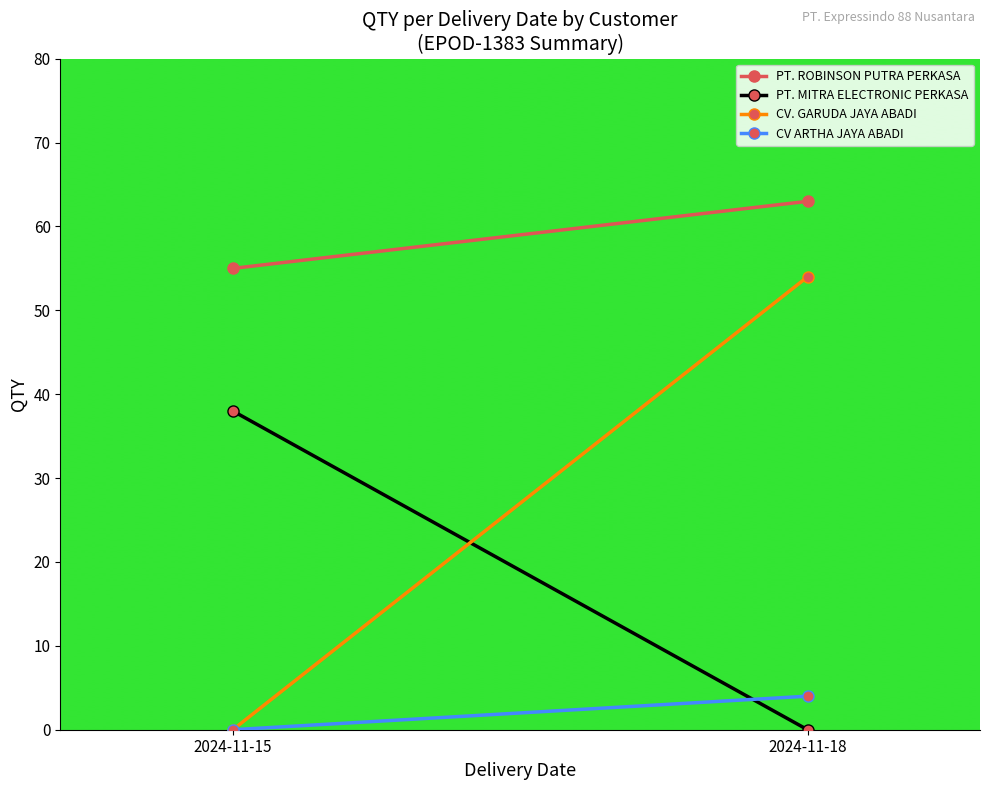

List the series in order of their peak value, lowest first.

CV ARTHA JAYA ABADI, PT. MITRA ELECTRONIC PERKASA, CV. GARUDA JAYA ABADI, PT. ROBINSON PUTRA PERKASA